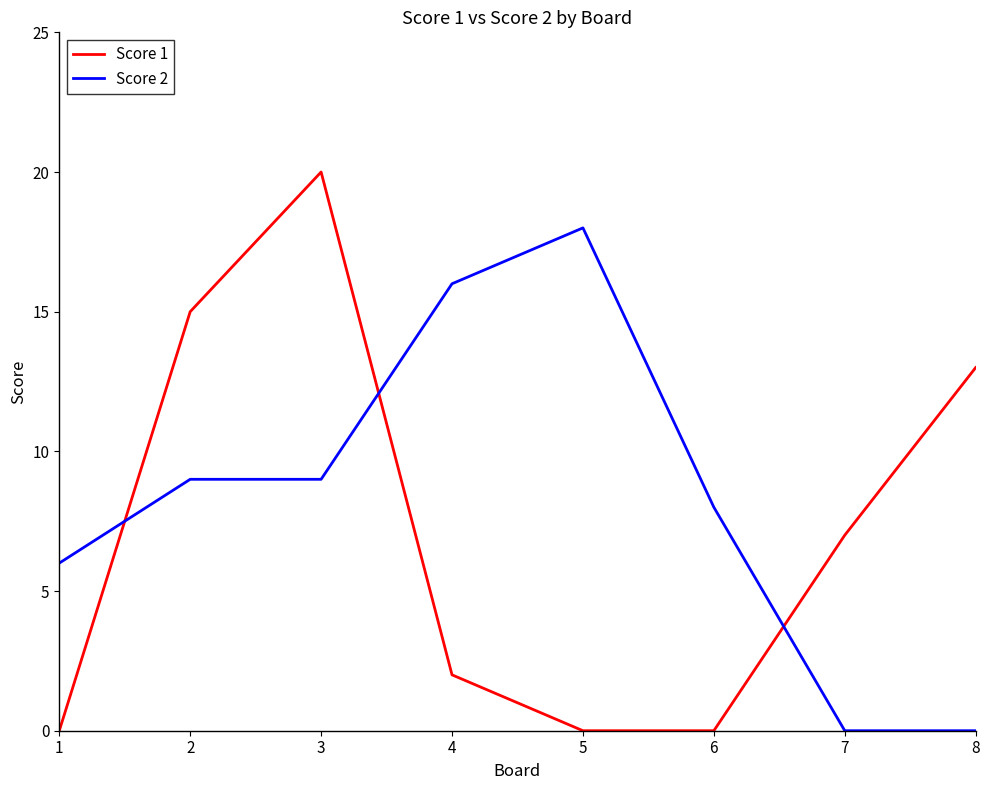

Reading right to left, extract all data points from this chart.

Score 1: 13	7	0	0	2	20	15	0
Score 2: 0	0	8	18	16	9	9	6